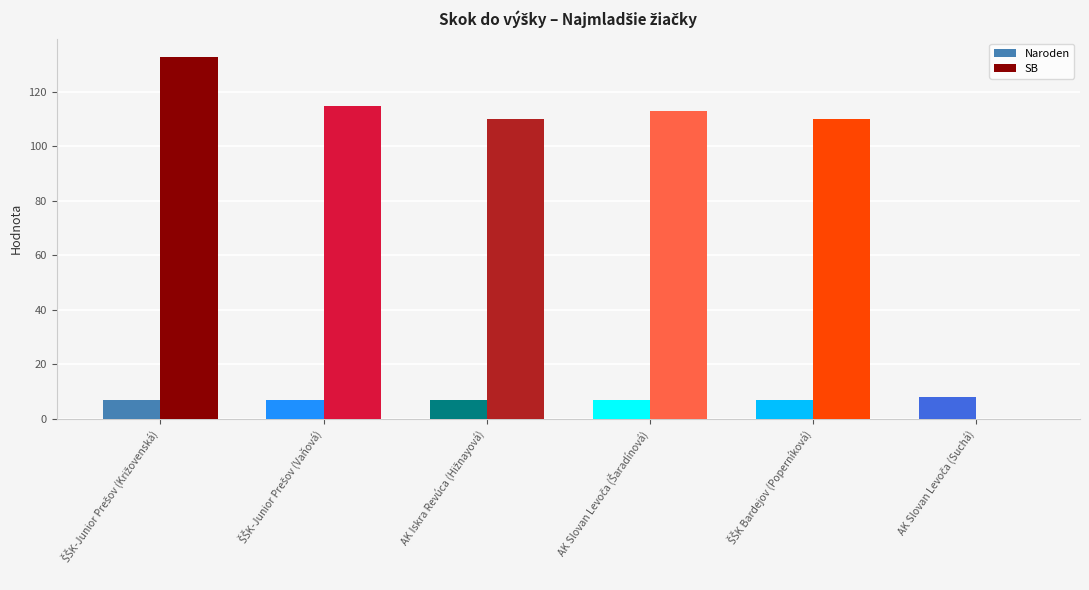

What is the greatest value displayed?

133